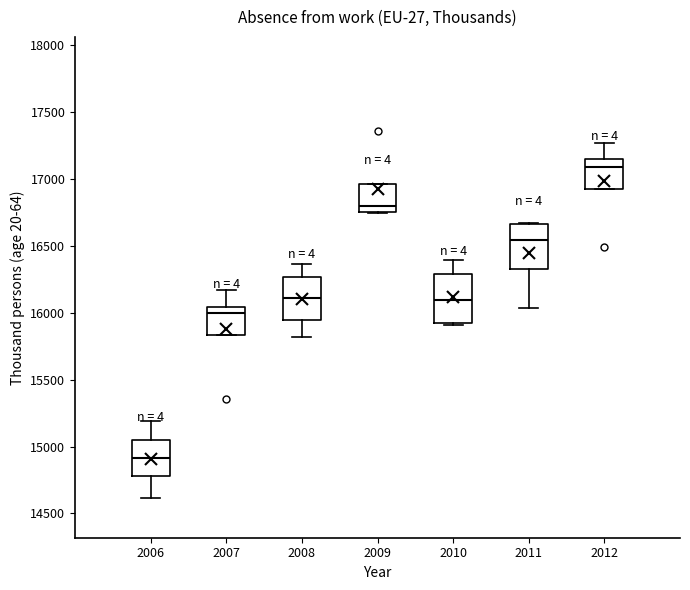

Reading left to right, transcribe this box plot: for each box, give where its median line is, the range the box spans, and where its two whiskers end, as read against the y-axis. The values are not printed on the chart, so give them approximately, as read against the axis.

2006: median 14900, box 14800 to 15050, whiskers 14600 to 15200
2007: median 16000, box 15850 to 16050, whiskers 15850 to 16150
2008: median 16100, box 15950 to 16250, whiskers 15800 to 16350
2009: median 16800, box 16750 to 16950, whiskers 16750 to 16950
2010: median 16100, box 15900 to 16300, whiskers 15900 to 16400
2011: median 16550, box 16350 to 16650, whiskers 16050 to 16650
2012: median 17100, box 16900 to 17150, whiskers 16900 to 17250